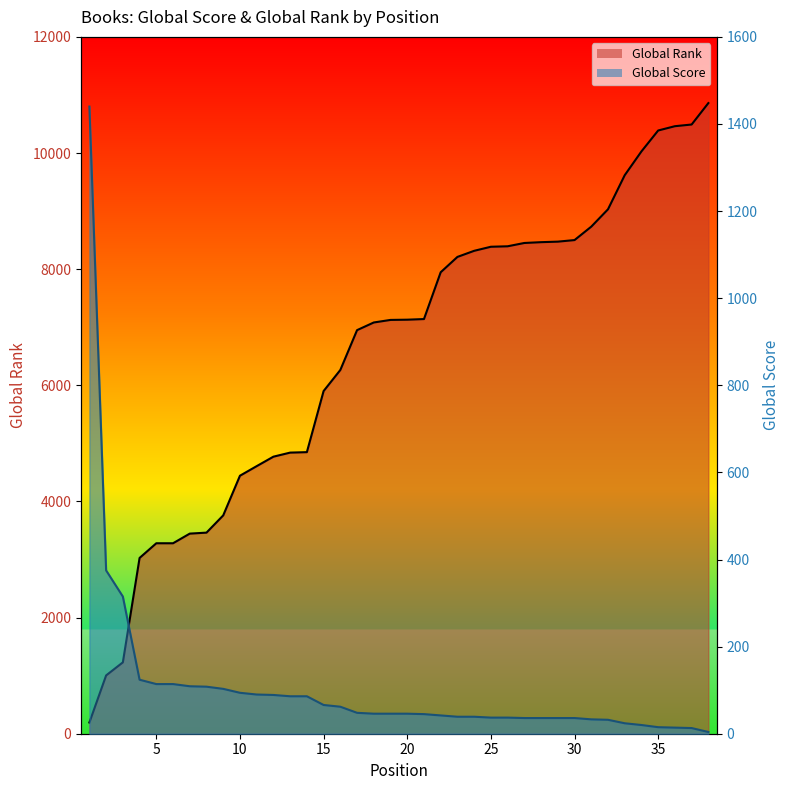

True or false: Global Rank has more than 2 interior local peaks.

False